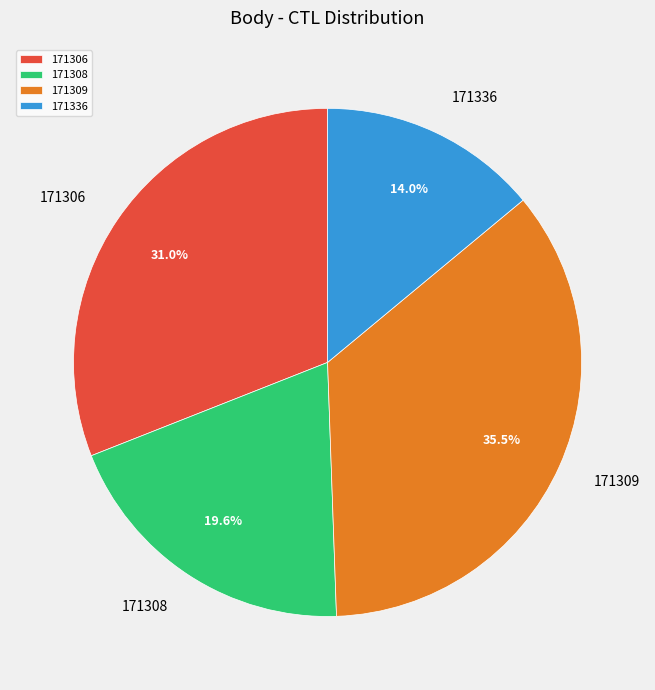

Does 171306 represent more than half of the total?

No